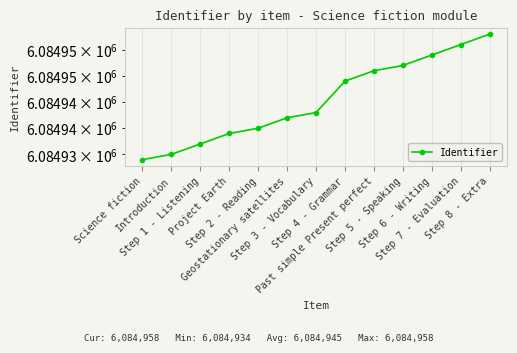

List the labels in order of value, largest first.

Step 8 - Extra, Step 7 - Evaluation, Step 6 - Writing, Step 5 - Speaking, Past simple Present perfect, Step 4 - Grammar, Step 3 - Vocabulary, Geostationary satellites, Step 2 - Reading, Project Earth, Step 1 - Listening, Introduction, Science fiction